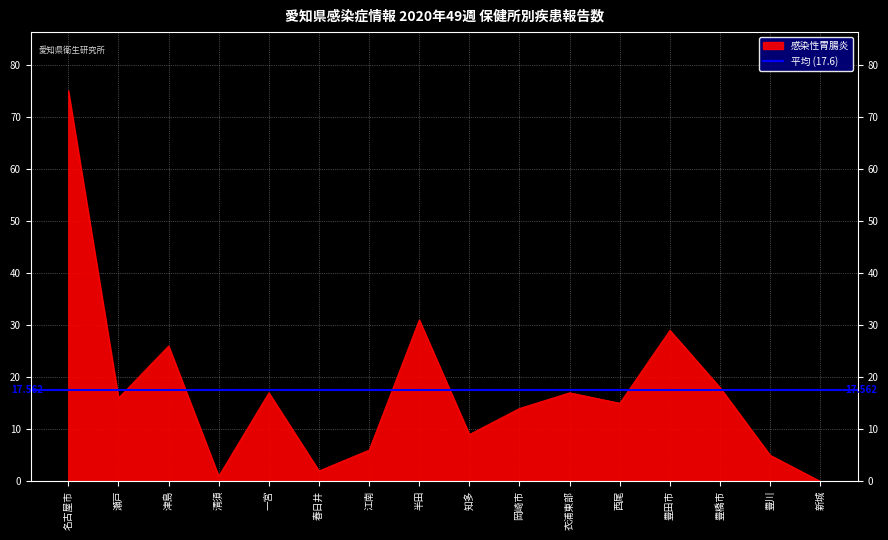

True or false: Ａ群溶血性レンサ球菌咽頭炎 and RSウイルス感染症 cross at least once.

False